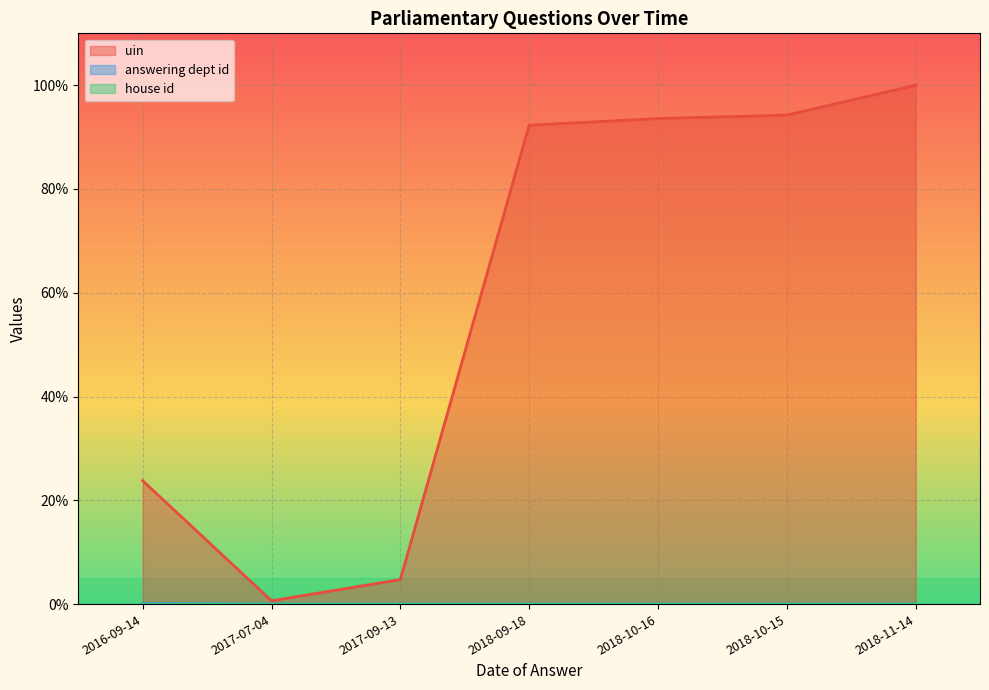

At which label does uin first exceed 92?

2018-09-18